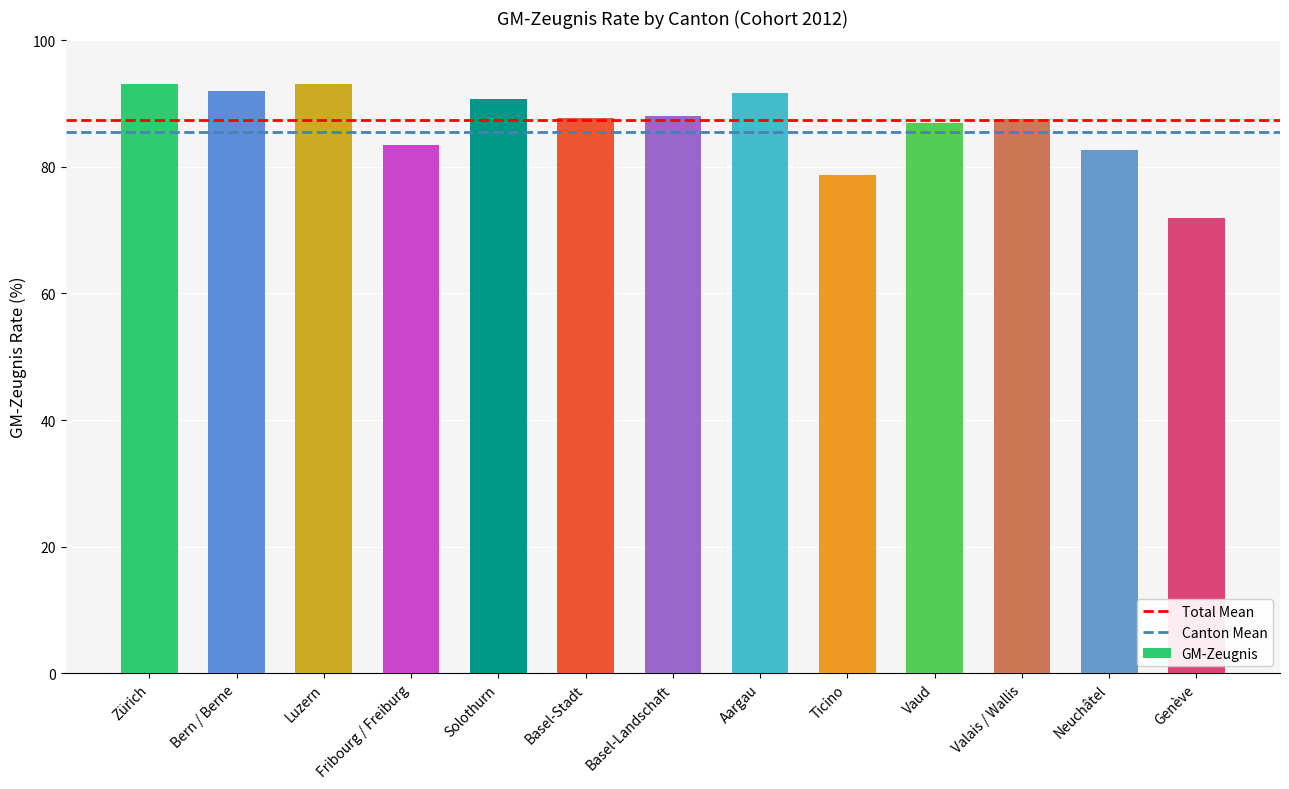

True or false: the data shows 47.0 at Genève.

False